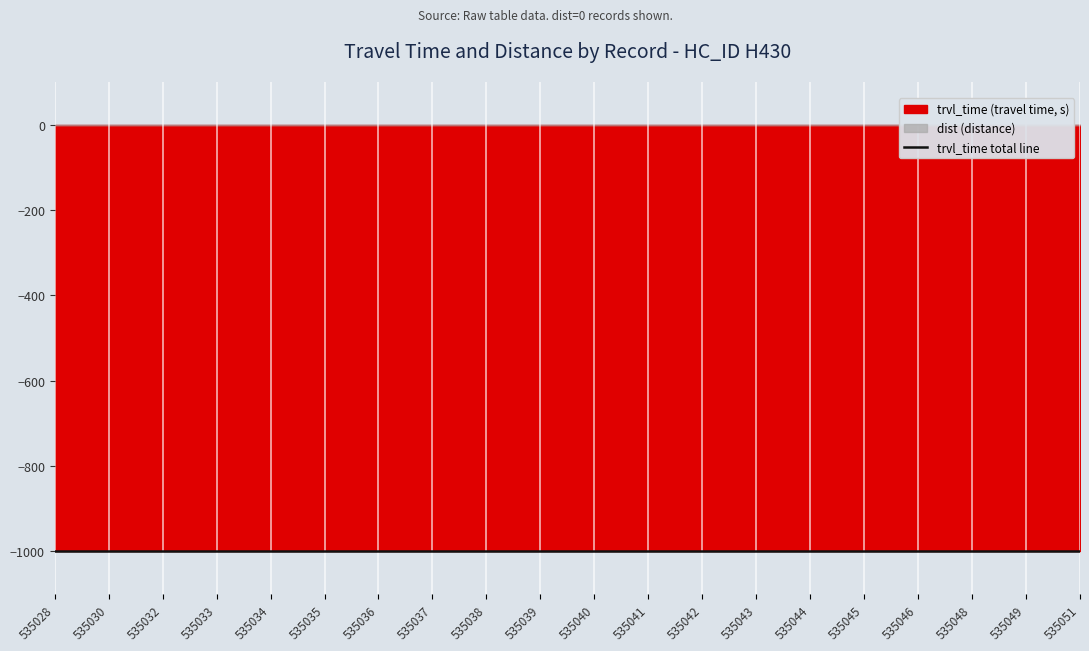

What is the value of the trvl_time point at the 18th from the left?

-999